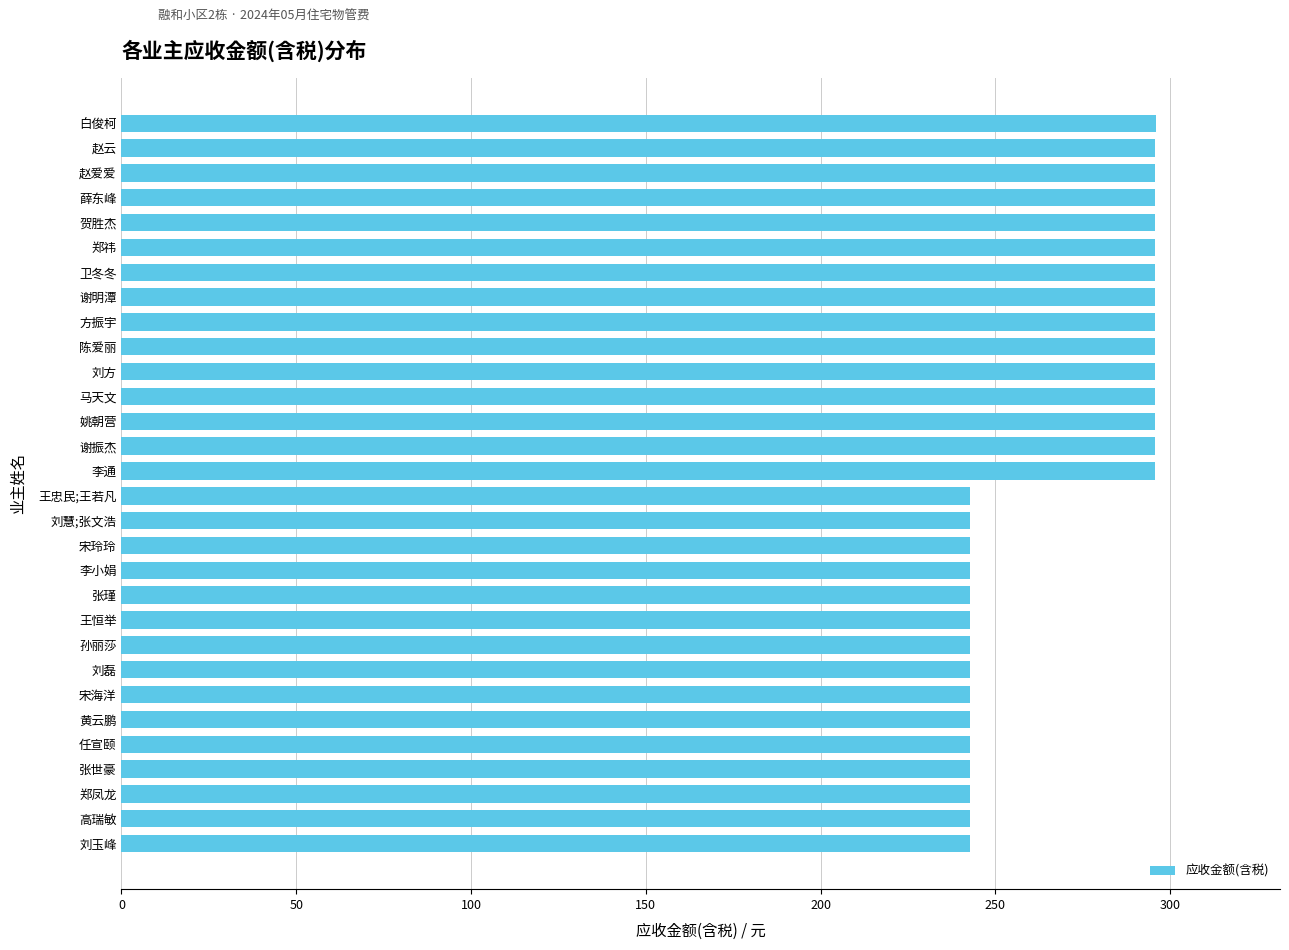

What is the change in value from 刘慧;张文浩 to 卫冬冬?

+52.9